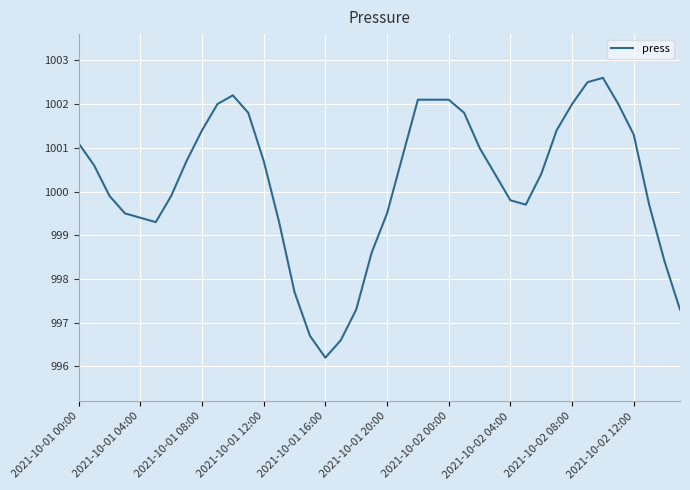

What is the smallest value displayed?

996.2